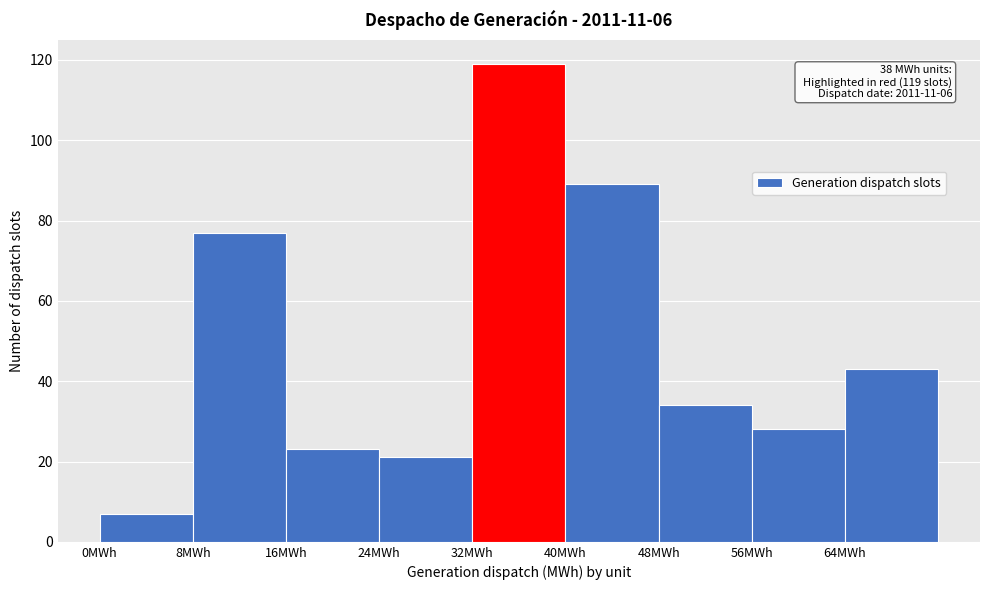

Over which range of the x-axis is the bar tallest?

32 to 40